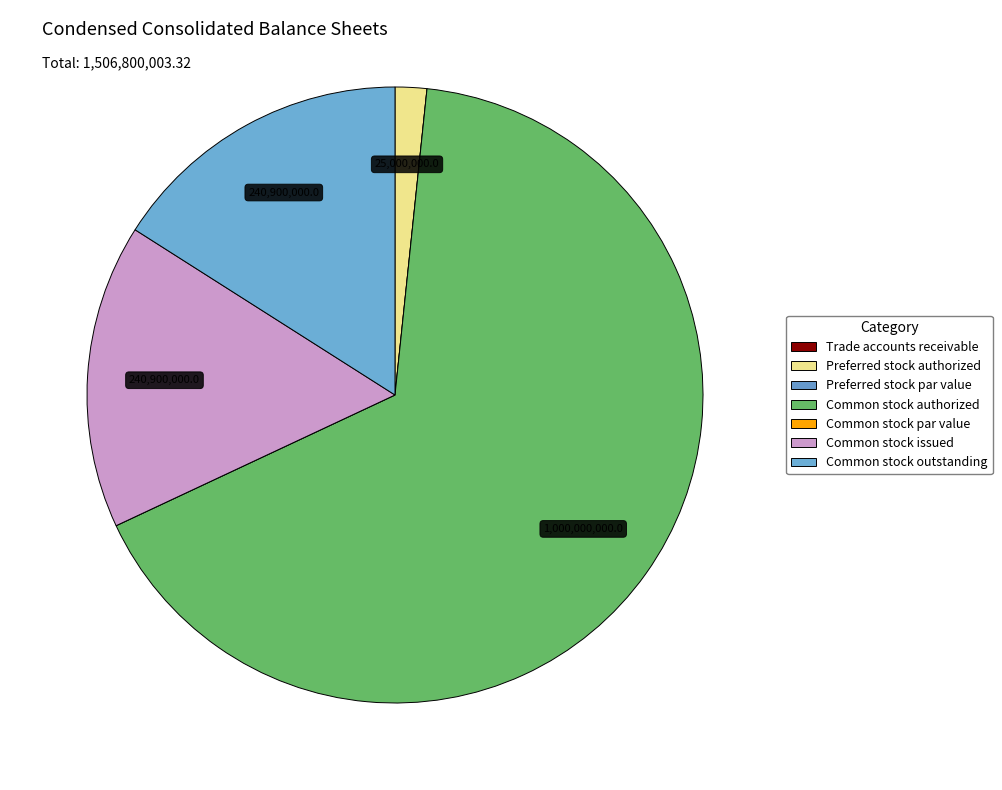

How many segments does this pie chart have?

7